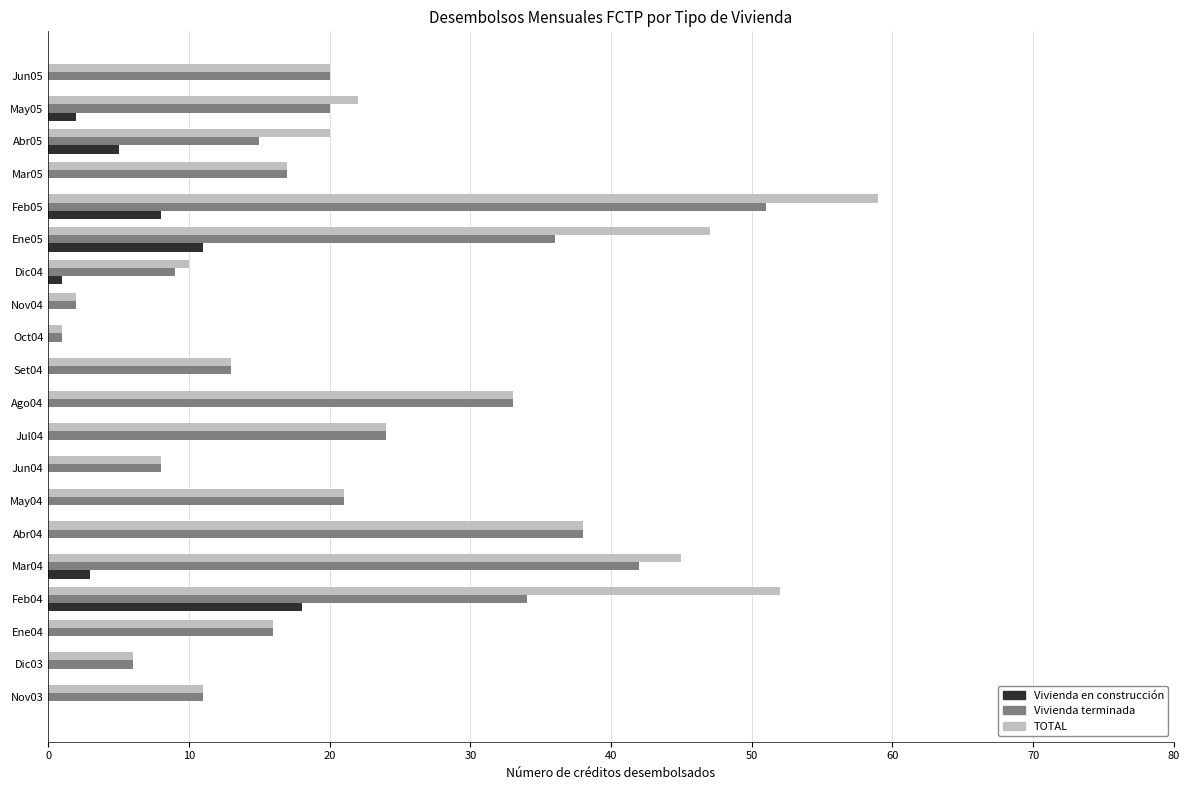

The Vivienda en construcción series shows 0 at Nov04. True or false?

True